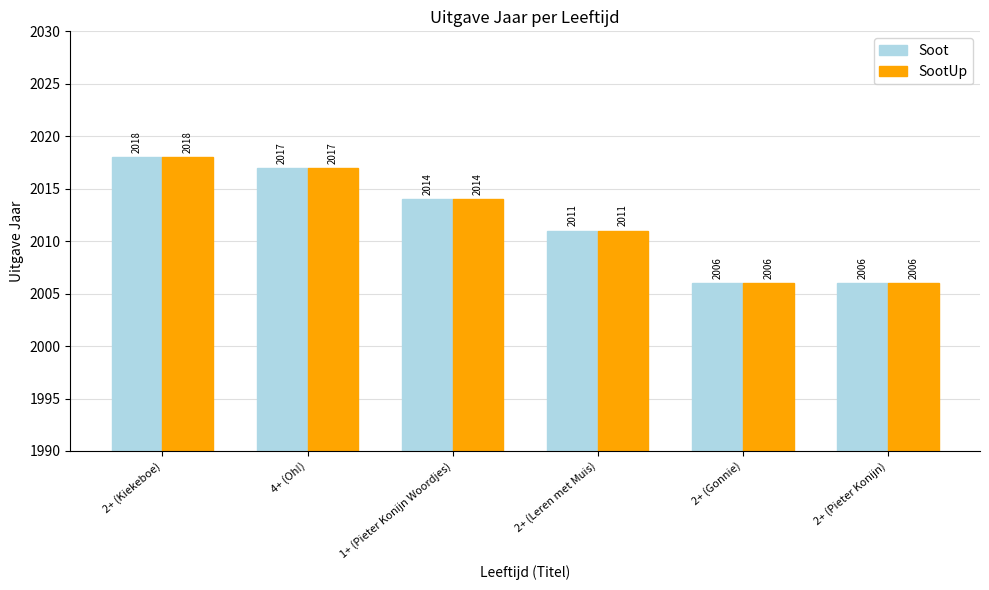

Is the value of SootUp at 2+ (Kiekeboe) greater than the value of Soot at 2+ (Gonnie)?

Yes